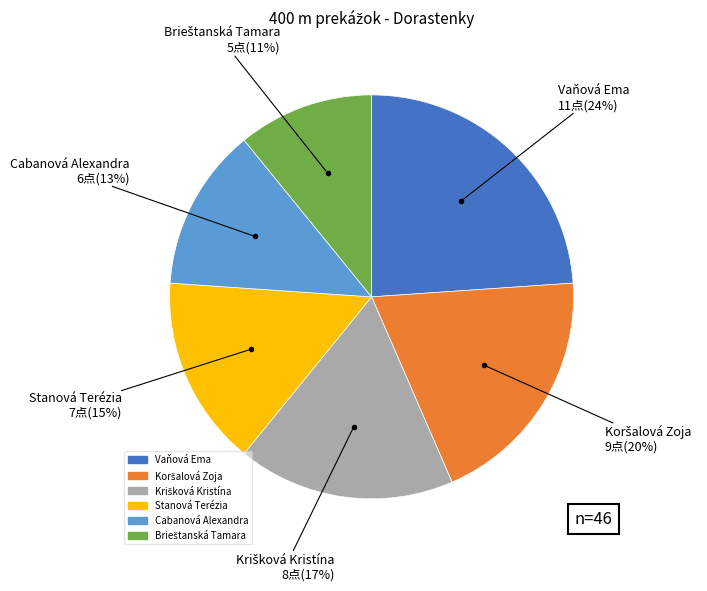

What percentage is the Vaňová Ema slice, to the nearest percent?

24%